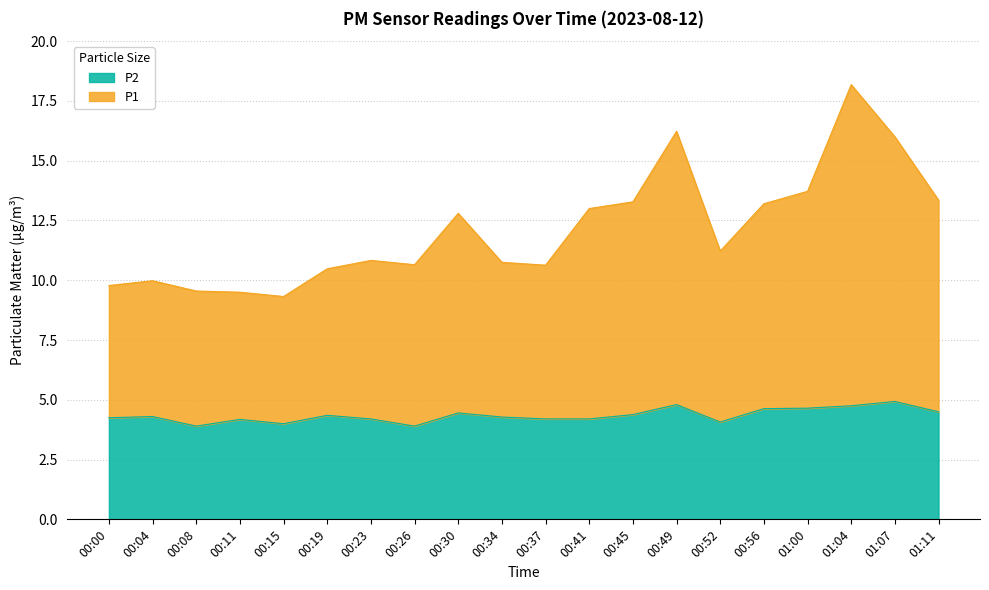

The value of P2 at 01:04 is 4.8. True or false?

True